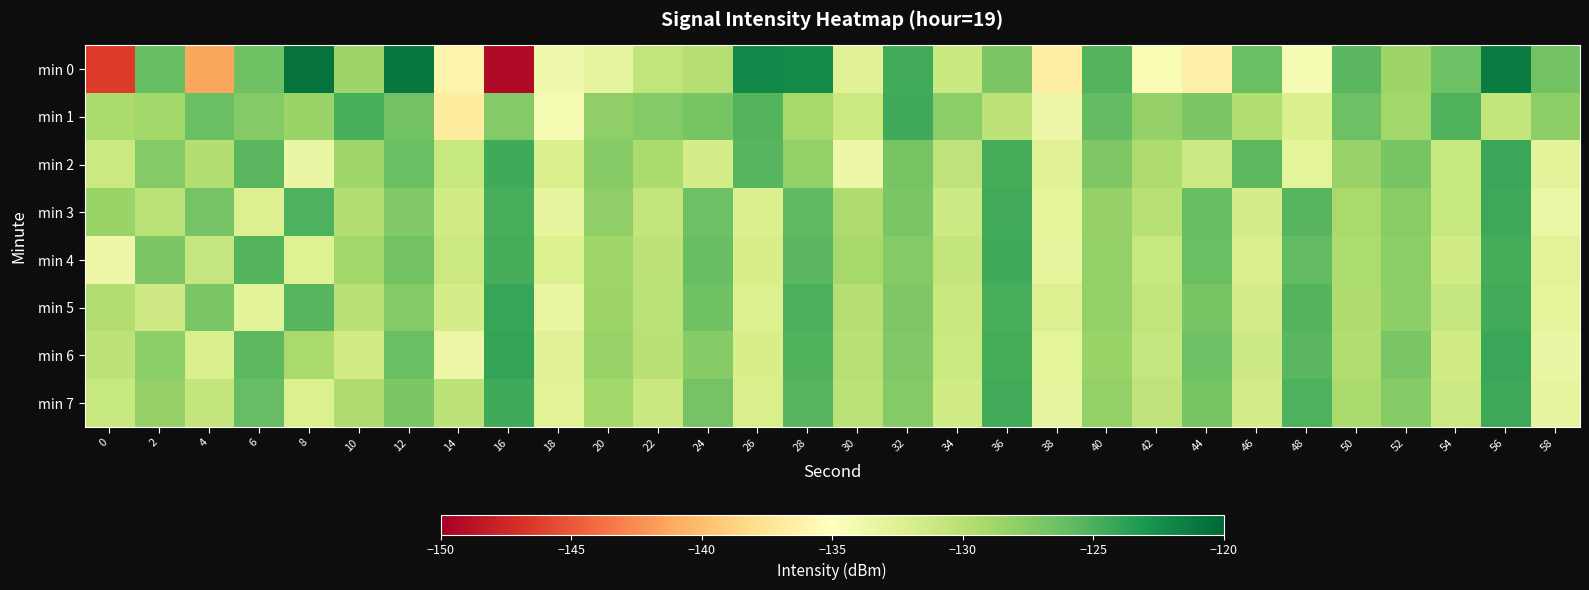

What is the total value across all series at 8?

-1027.2